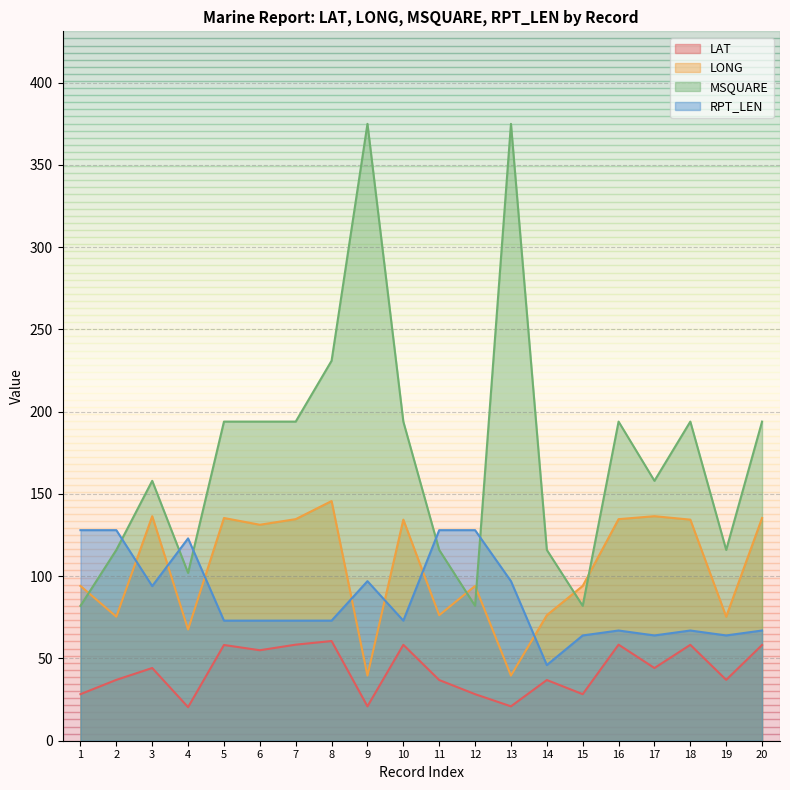

Which series has the largest total across all categories?

MSQUARE